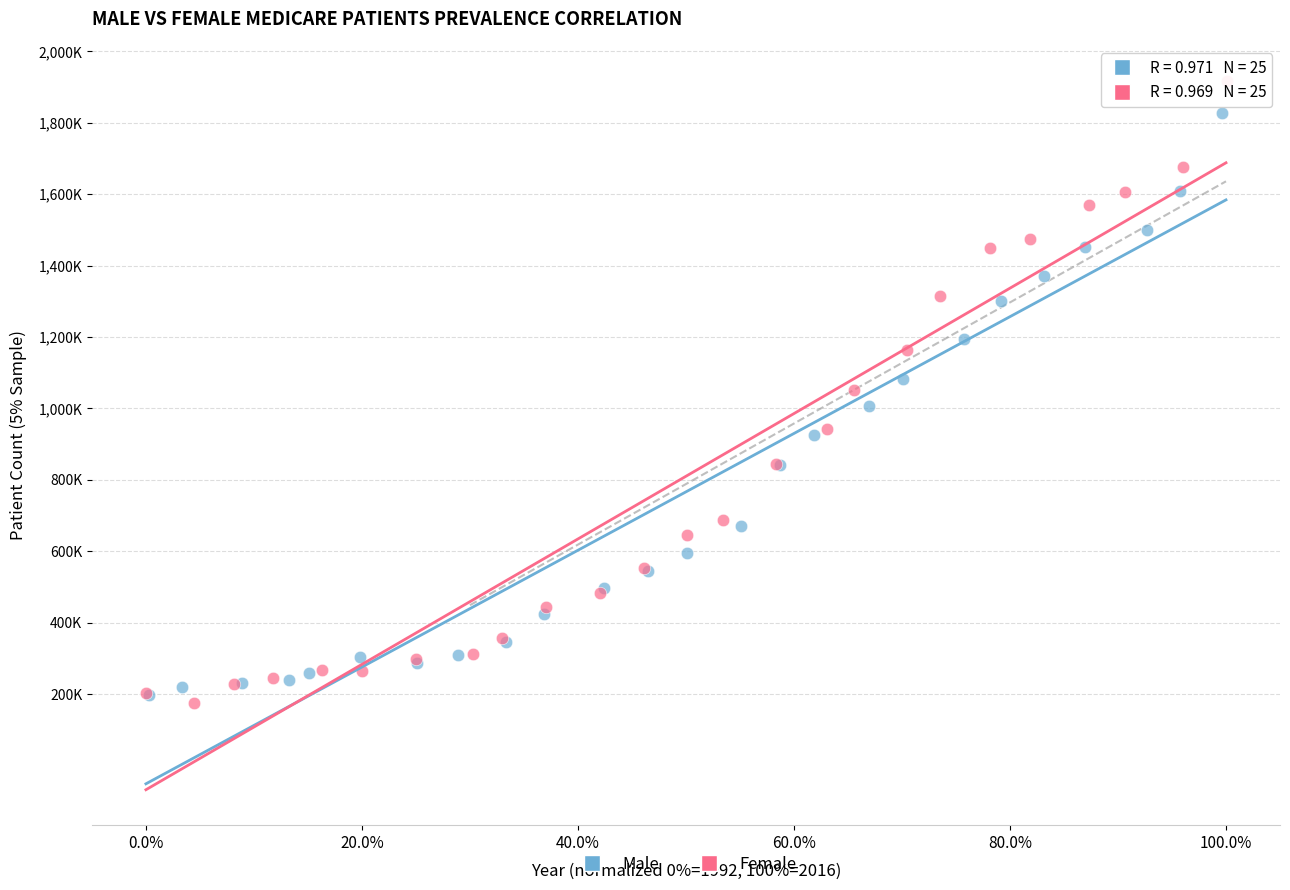

What are all the series names shown in the legend?

Male, Female